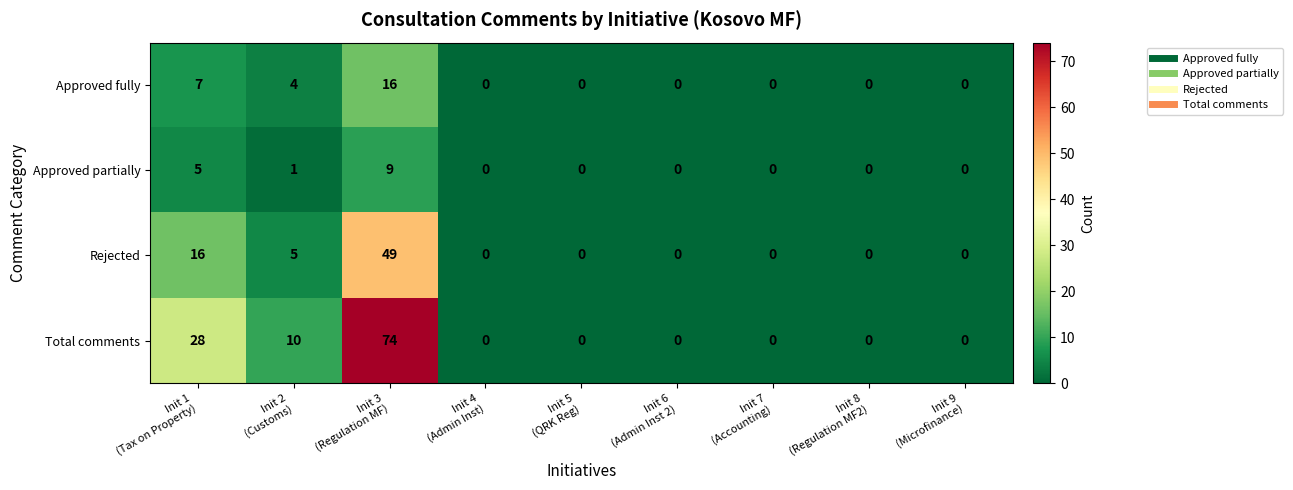

Which series has the widest spread of values?

Total comments